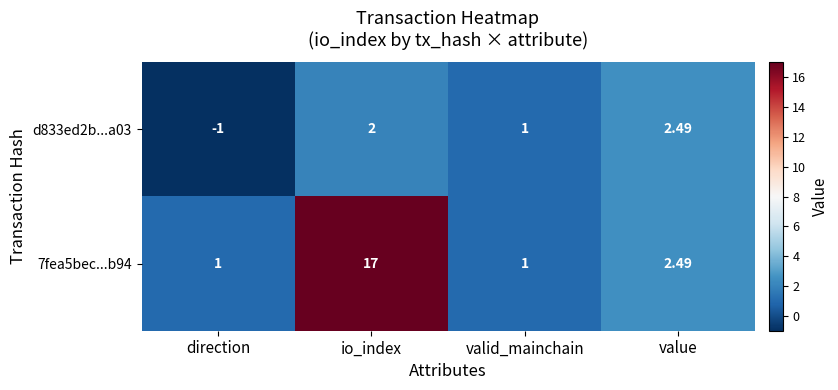

At which category does the chart reach its minimum across all series?

direction